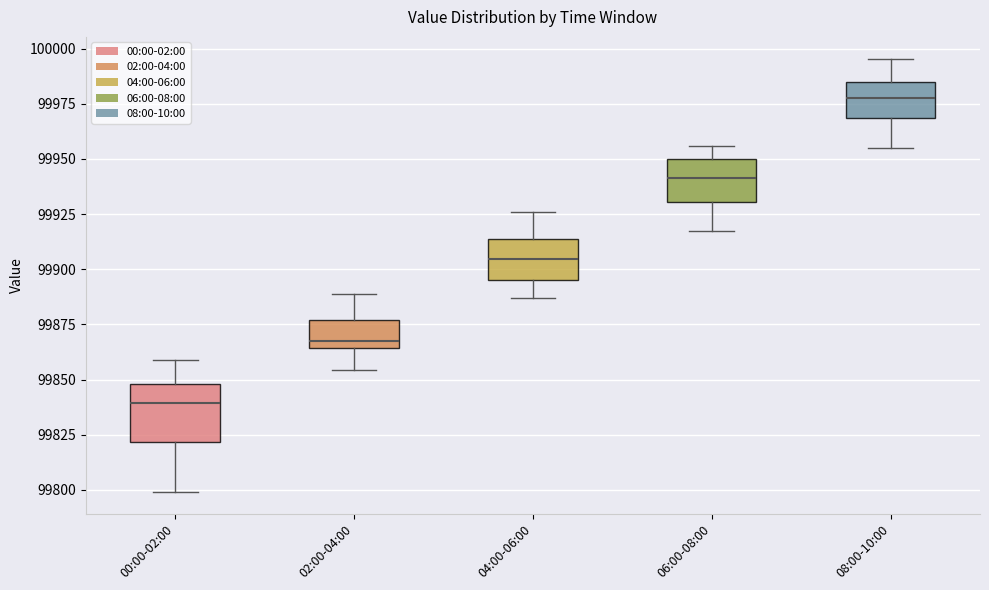

Reading left to right, transcribe this box plot: for each box, give where its median line is, the range the box spans, and where its two whiskers end, as read against the y-axis. The values are not printed on the chart, so give them approximately, as read against the axis.

00:00-02:00: median 99840, box 99820 to 99850, whiskers 99800 to 99860
02:00-04:00: median 99865 (just above the box's lower edge), box 99865 to 99875, whiskers 99855 to 99890
04:00-06:00: median 99905, box 99895 to 99915, whiskers 99885 to 99925
06:00-08:00: median 99940, box 99930 to 99950, whiskers 99915 to 99955
08:00-10:00: median 99975, box 99970 to 99985, whiskers 99955 to 99995